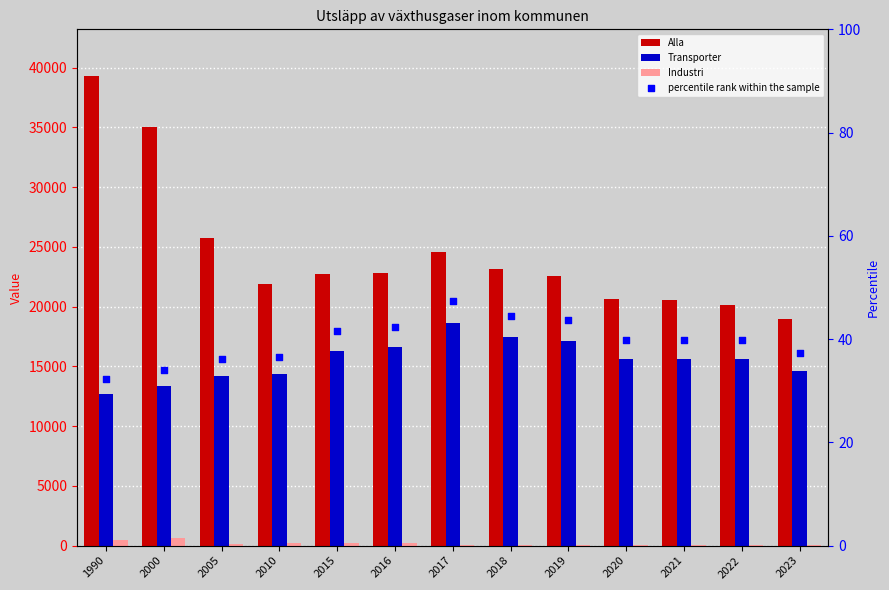

Which series reaches the minimum Y coordinate?

Industri